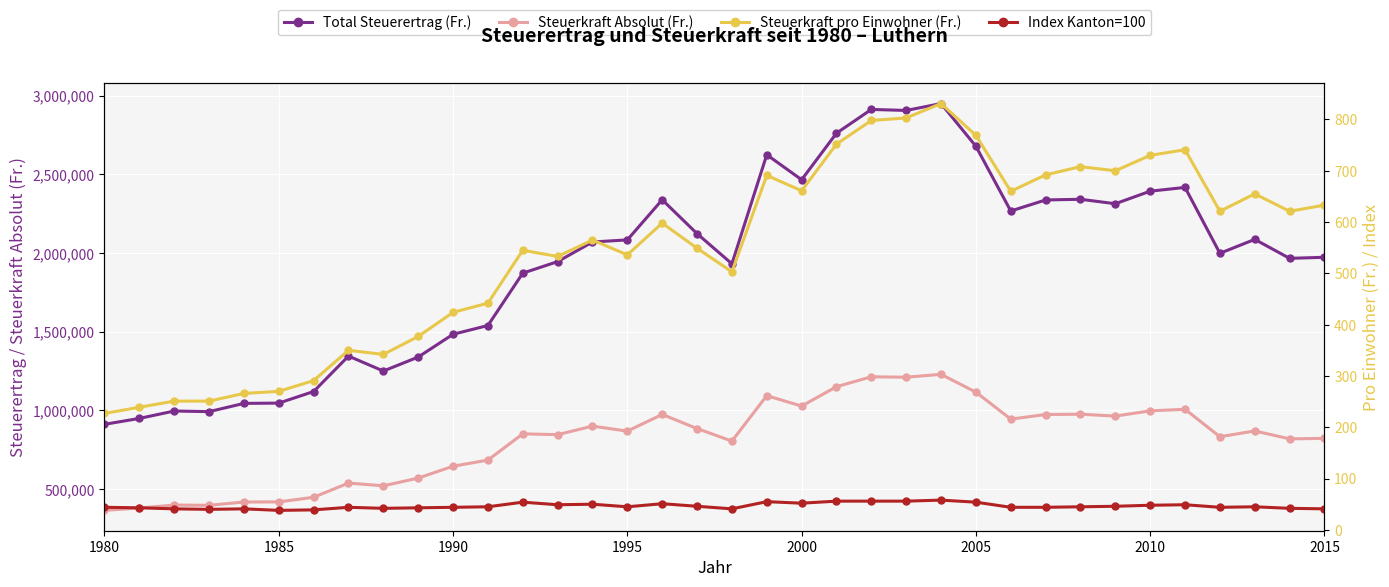

Is it true that Steuerkraft pro Einwohner (Fr.) equals 1423 at 22?

False